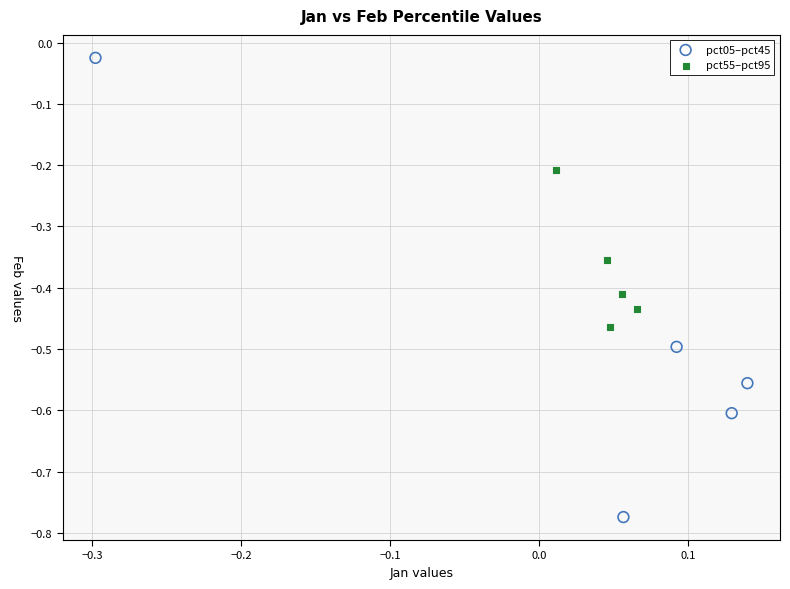

Which series reaches the maximum Y coordinate?

pct05–pct45